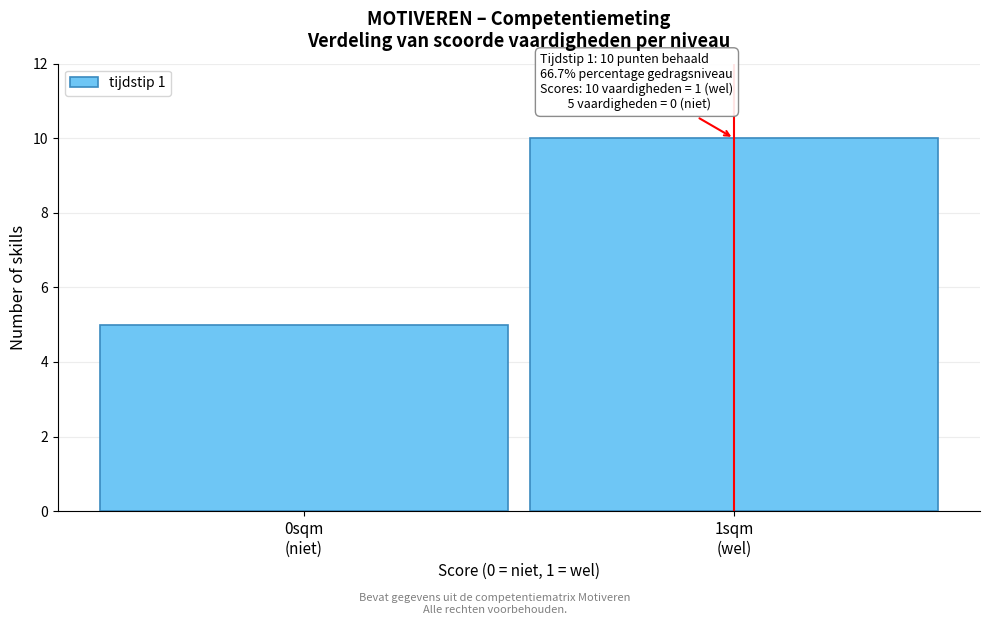

Reading left to right, what are all the values shown in this chart?

5	10